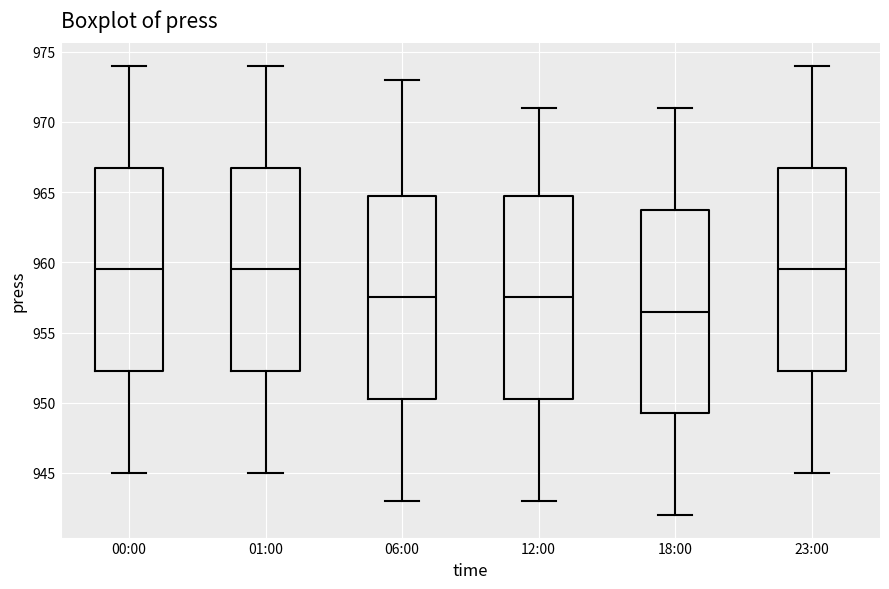

Reading left to right, read every box against the y-axis: the position of its median line, the range the box covers, and the ends of its whiskers. The values are not printed on the chart, so give them approximately, as read against the axis.

00:00: median 959.5, box 952.5 to 967.0, whiskers 945.0 to 974.0
01:00: median 959.5, box 952.5 to 967.0, whiskers 945.0 to 974.0
06:00: median 957.5, box 950.5 to 965.0, whiskers 943.0 to 973.0
12:00: median 957.5, box 950.5 to 965.0, whiskers 943.0 to 971.0
18:00: median 956.5, box 949.5 to 964.0, whiskers 942.0 to 971.0
23:00: median 959.5, box 952.5 to 967.0, whiskers 945.0 to 974.0